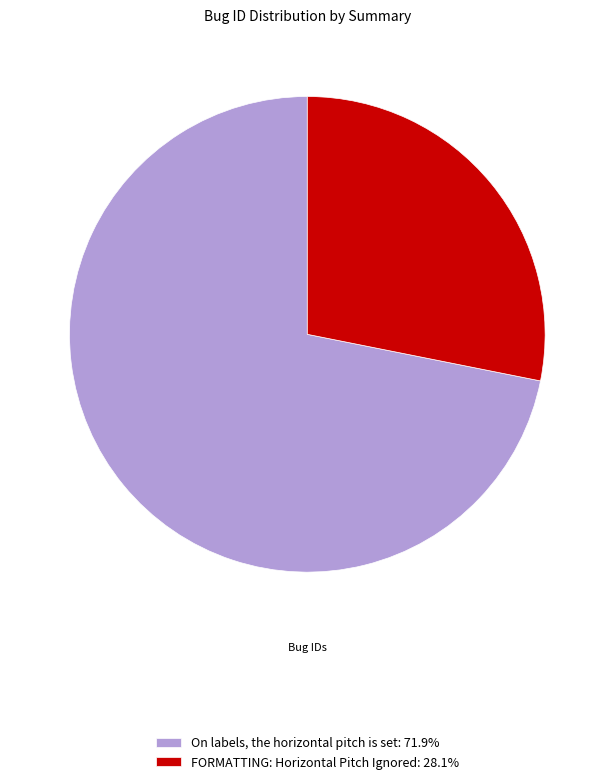

What is the ratio of the value at On labels, the horizontal pitch is set: 71.9% to the value at FORMATTING: Horizontal Pitch Ignored: 28.1%?

2.6